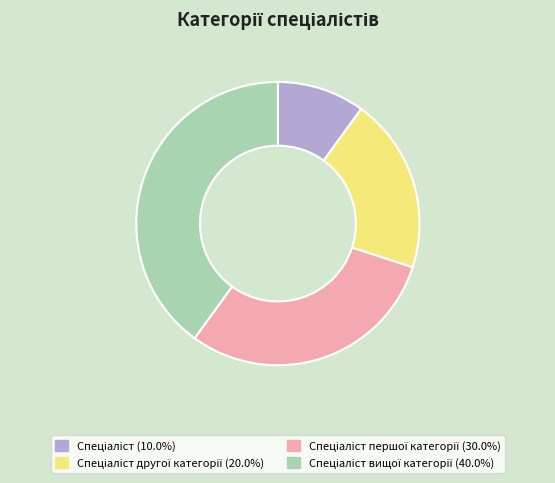

Does any single category account for the majority?

No